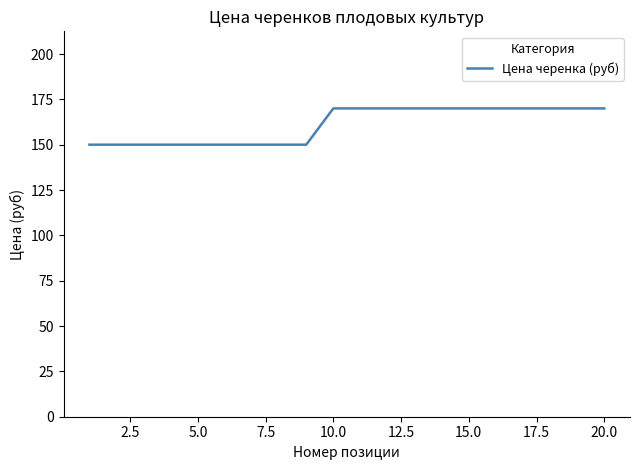

What is the greatest value displayed?

170